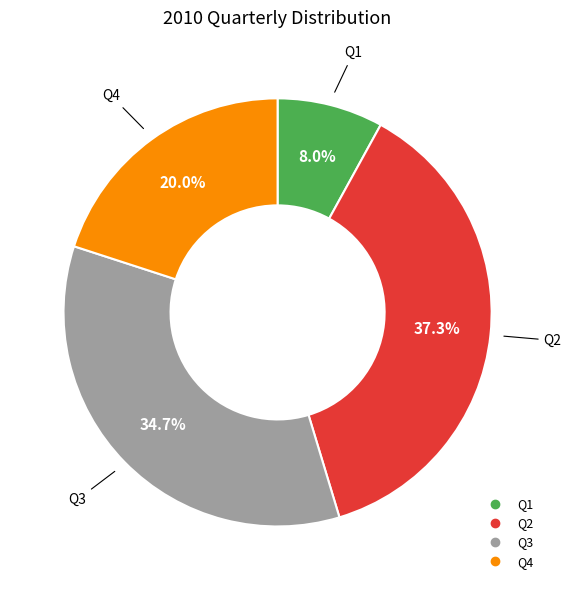

What portion of the pie excludes Q1?

92.0%